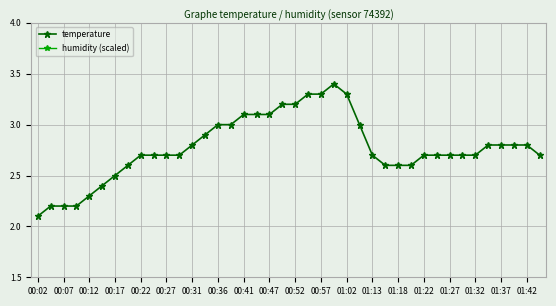

At which category is the sum across all series the highest?

23